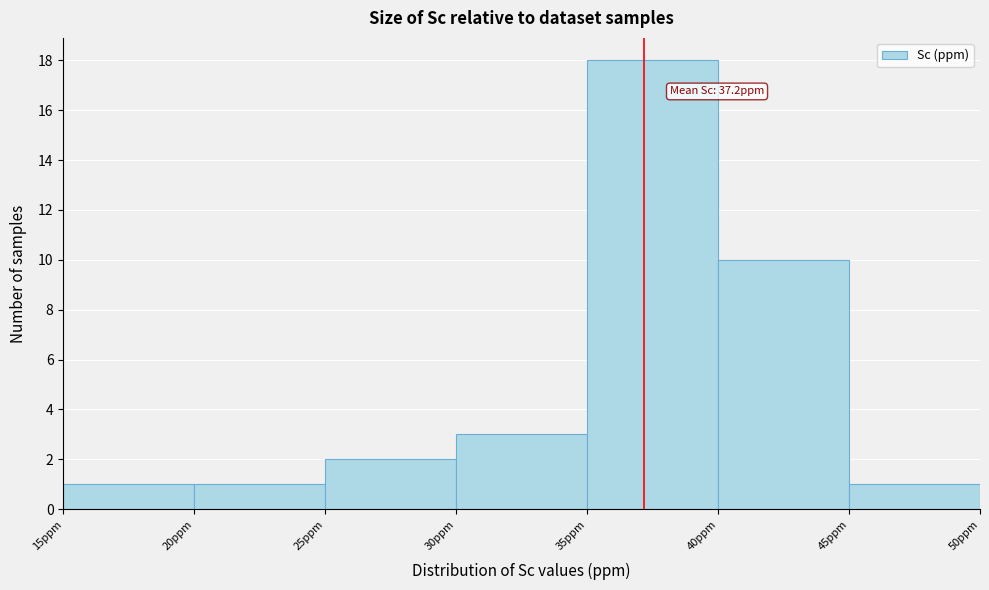

Which range on the x-axis has the tallest bar?

35 to 40